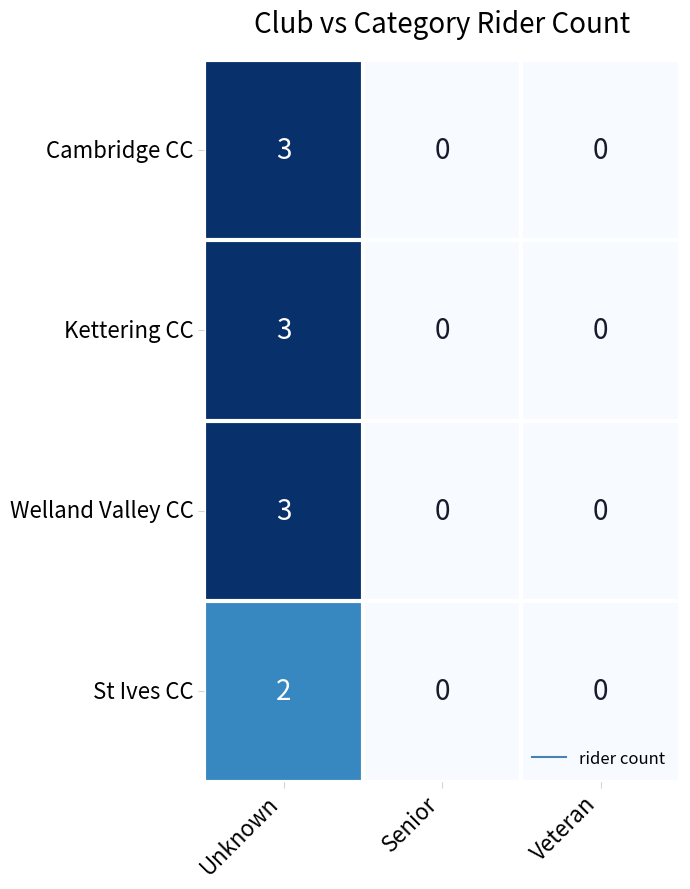

Is it true that Welland Valley CC equals 0 at Senior?

True